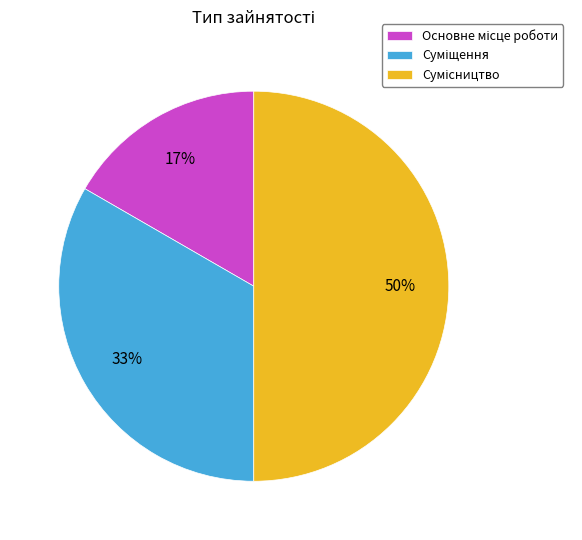

To the nearest percent, what is the difference between the largest and smallest slice percentages?

33%